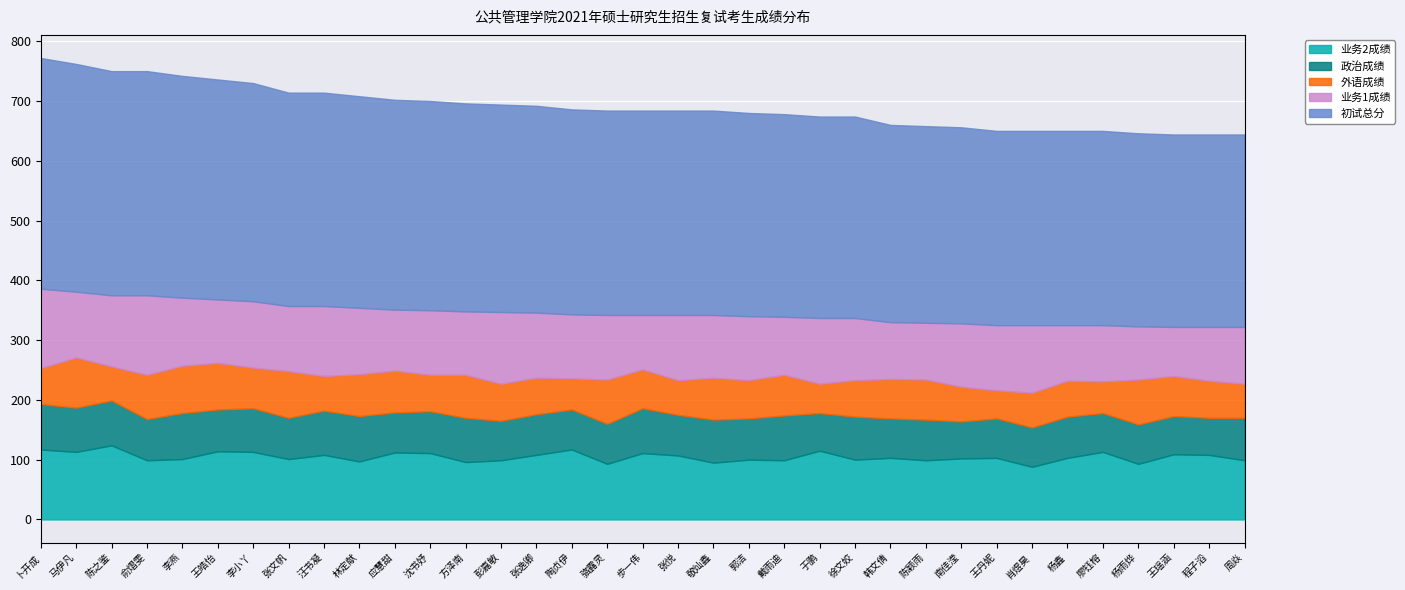

True or false: 政治成绩 and 业务1成绩 intersect in this chart.

False